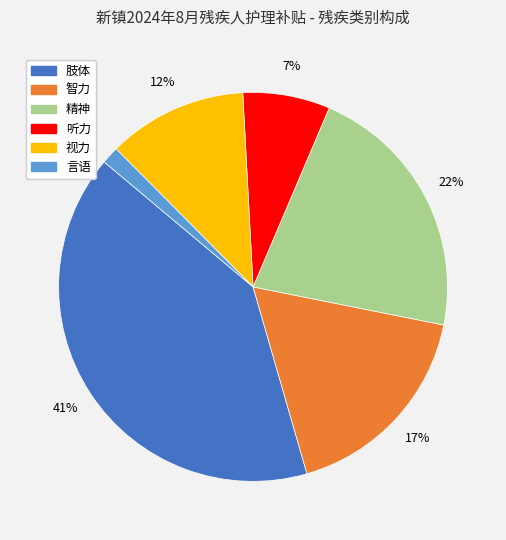

Rank the categories by value from highest to lowest.

肢体, 精神, 智力, 视力, 听力, 言语